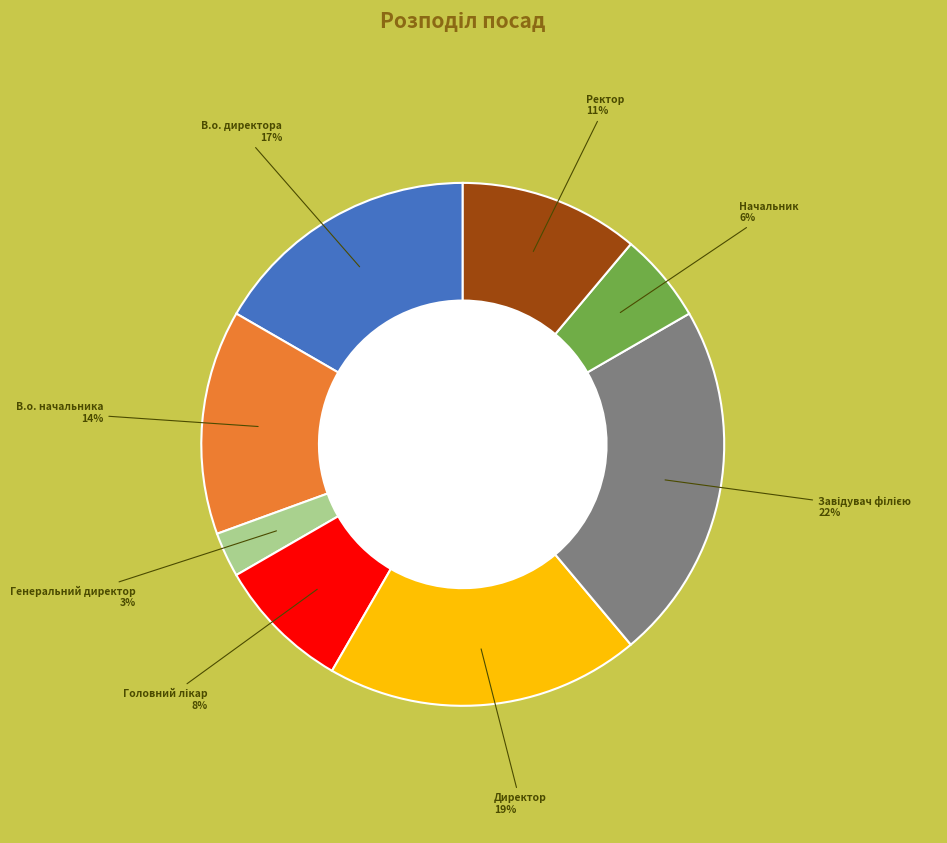

To the nearest percent, what is the combined percentage of В.о. директора and Ректор?

28%